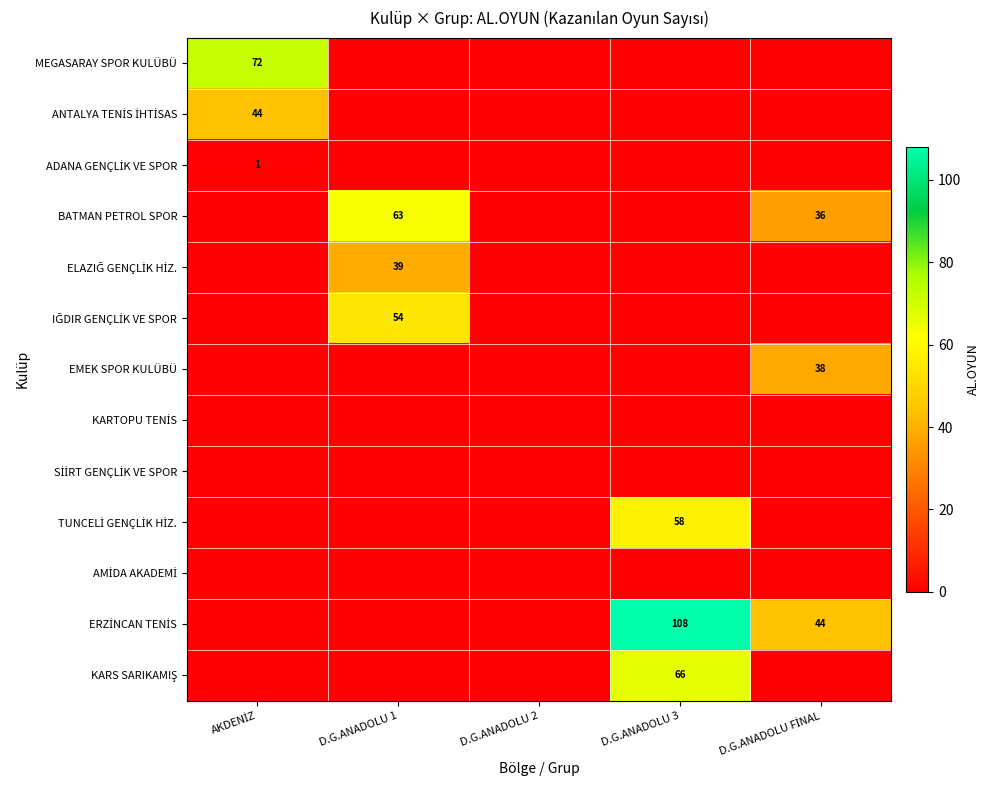

List the series in order of their peak value, highest first.

ERZİNCAN TENİS, MEGASARAY SPOR KULÜBÜ, KARS SARIKAMIŞ, BATMAN PETROL SPOR, TUNCELİ GENÇLİK HİZ., IĞDIR GENÇLİK VE SPOR, ANTALYA TENİS İHTİSAS, ELAZIĞ GENÇLİK HİZ., EMEK SPOR KULÜBÜ, ADANA GENÇLİK VE SPOR, KARTOPU TENİS, SİİRT GENÇLİK VE SPOR, AMİDA AKADEMİ